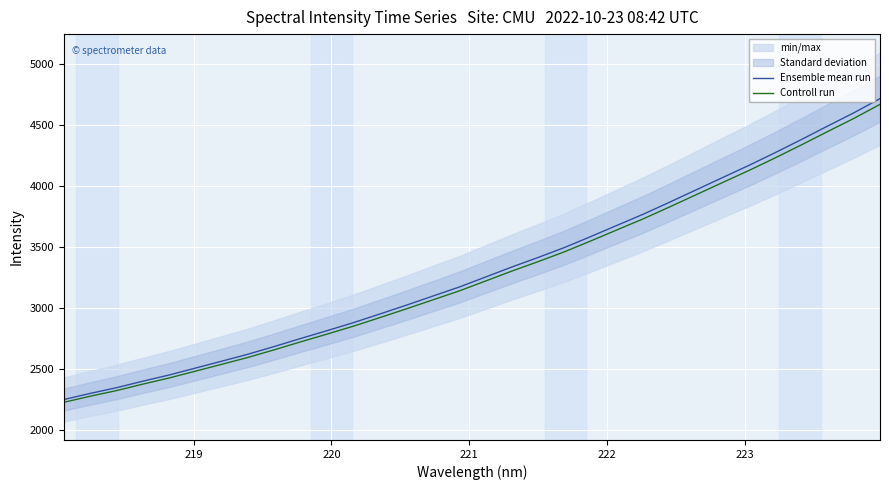

What is the lowest value of the Controll run series?

2230.0